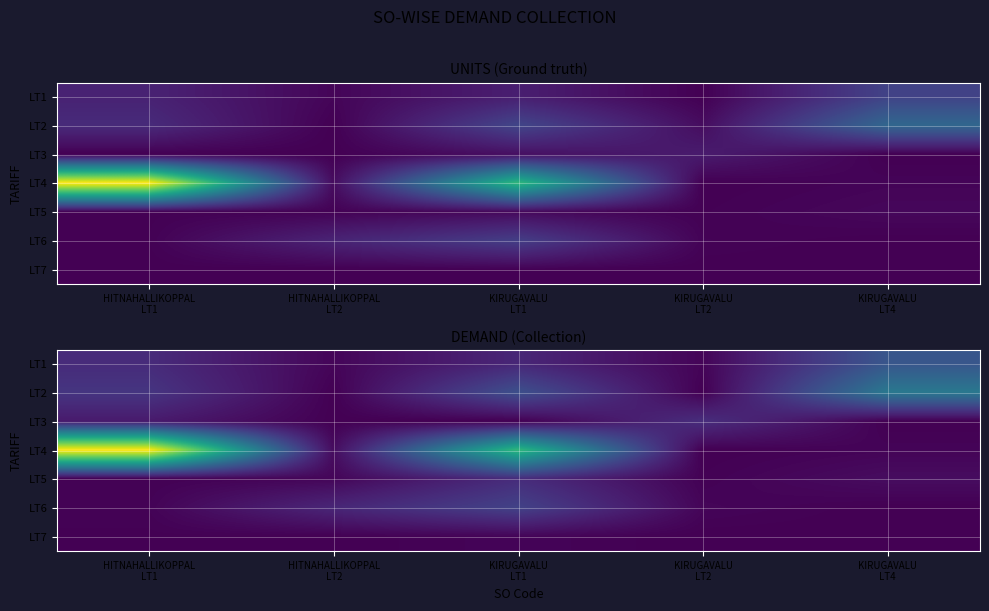

List the labels in order of LT6 value, largest first.

KIRUGAVALU LT1, HITNAHALLIKOPPAL LT2, KIRUGAVALU LT2, HITNAHALLIKOPPAL LT1, KIRUGAVALU LT4